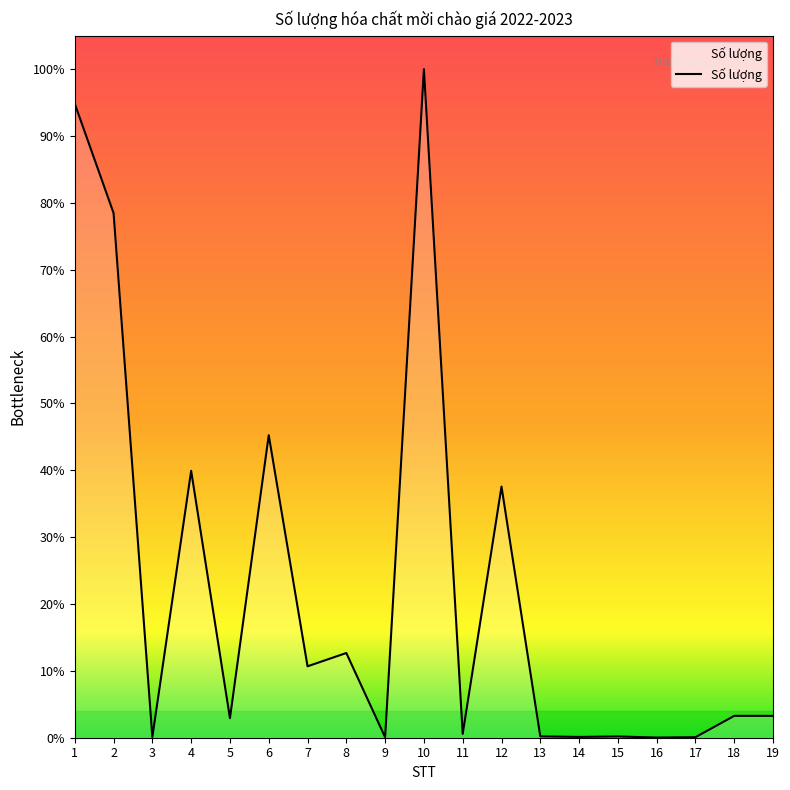

Rank the categories by value from lowest to highest.

16, 9, 17, 3, 14, 15, 13, 11, 5, 18, 19, 7, 8, 12, 4, 6, 2, 1, 10